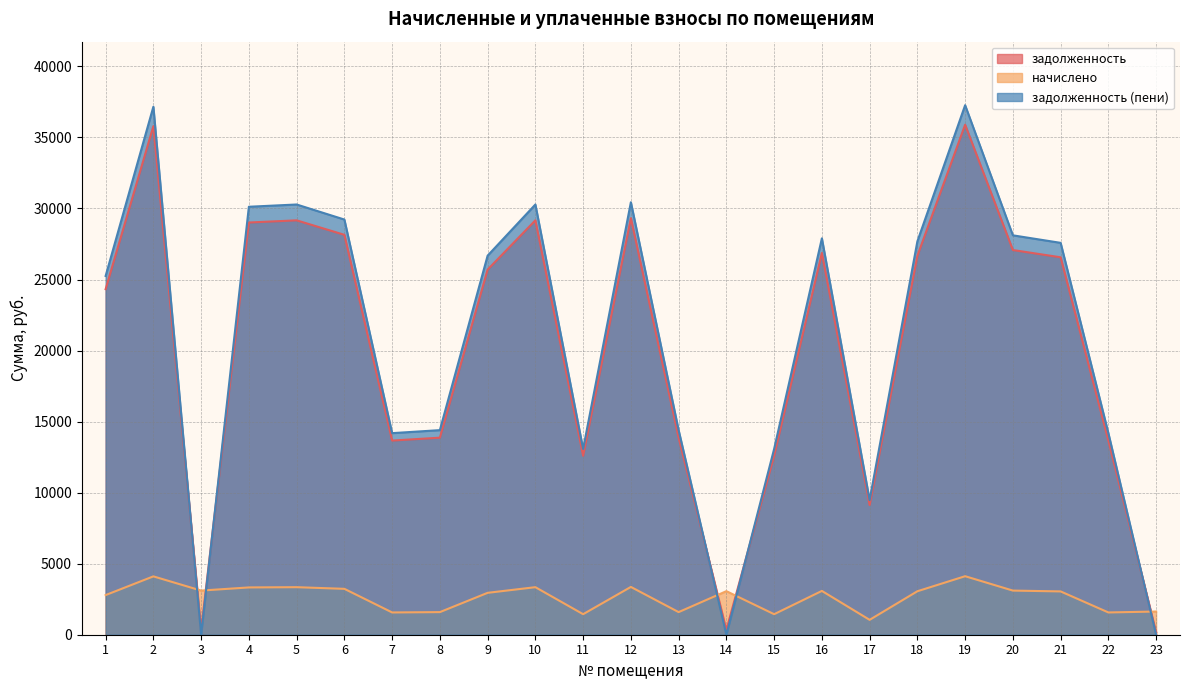

Which series has the largest range (max minus min)?

задолженность (пени)